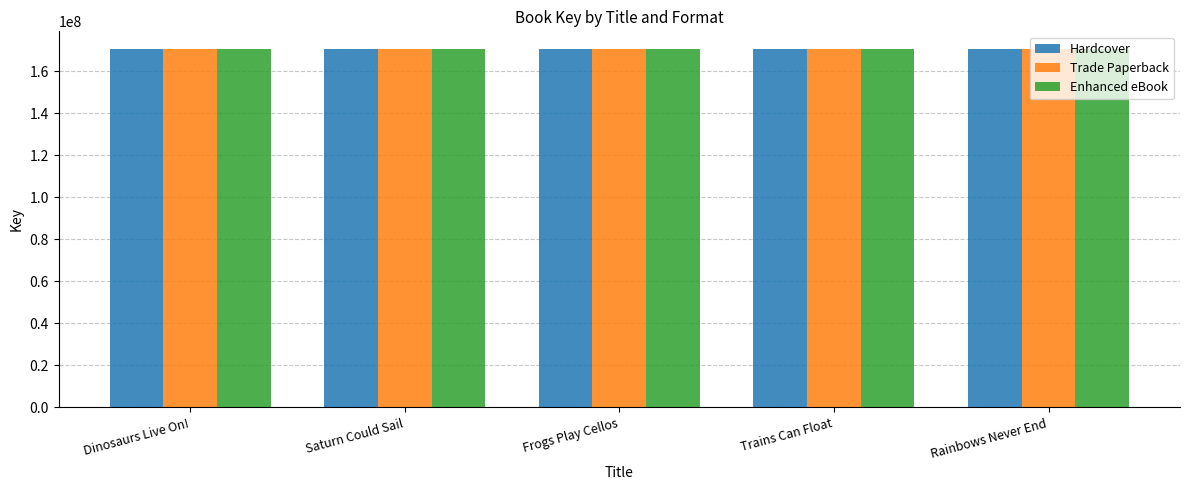

Does the chart contain any negative values?

No